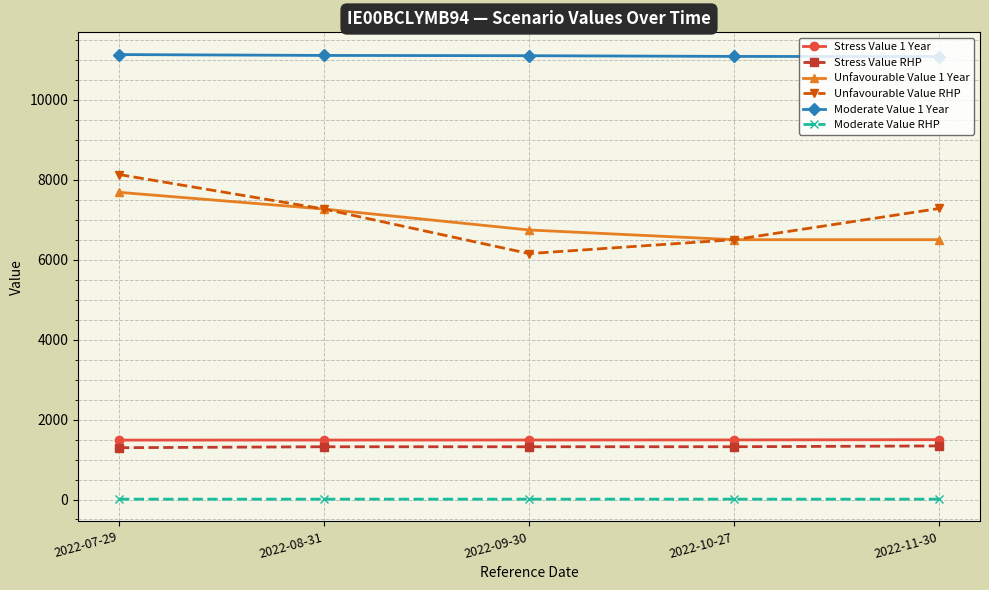

What is the label of the 2nd point from the right?

2022-10-27